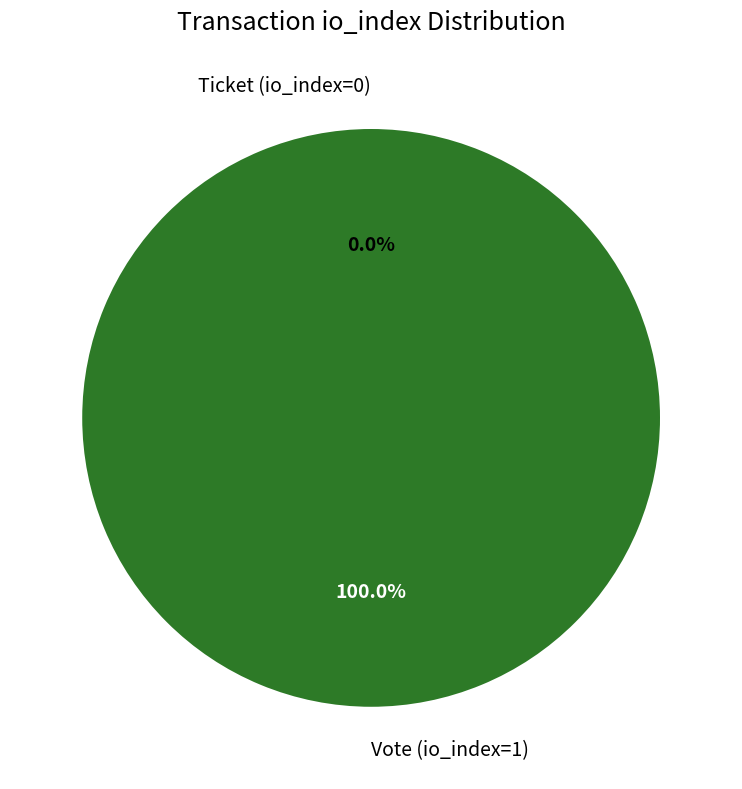

Is there a majority slice in this chart?

Yes